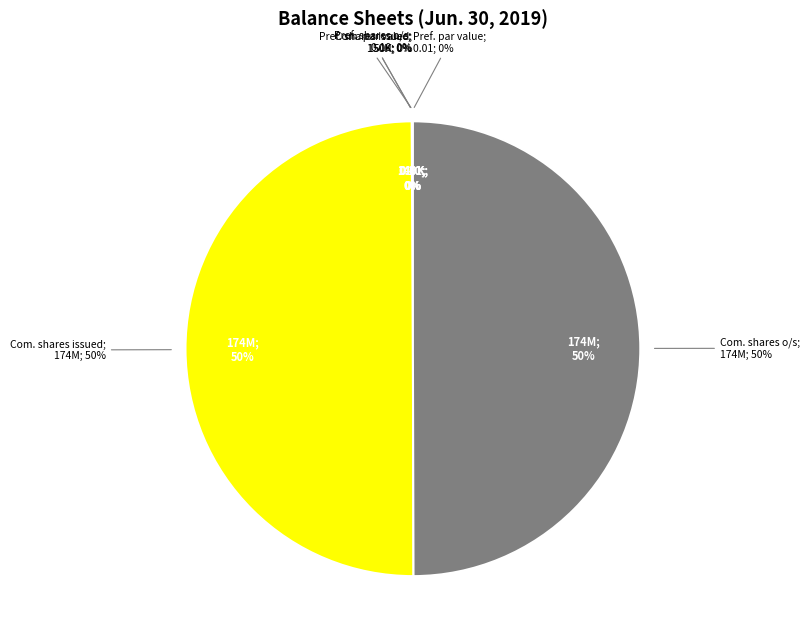

Is it true that Common stock, shares outstanding is 50% of the pie?

True